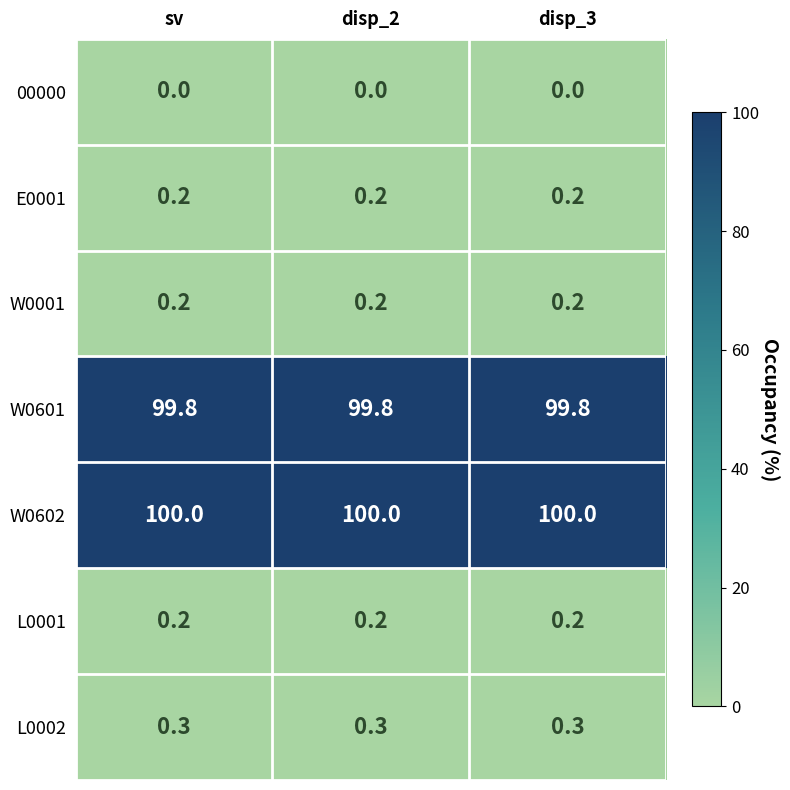

What is the total value across all series at sv?

200.7